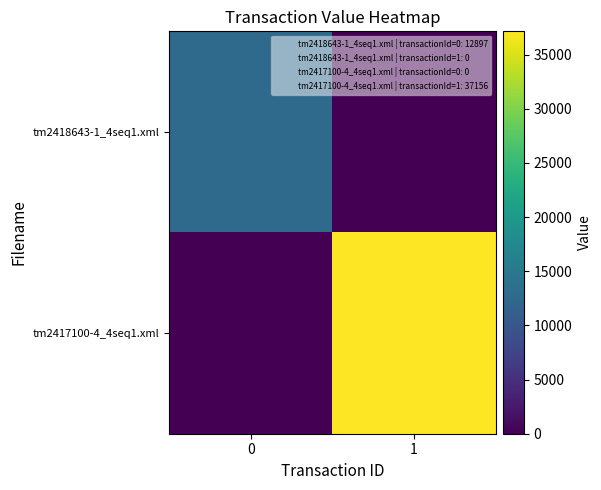

Rank the series at 0 from lowest to highest value.

tm2417100-4_4seq1.xml, tm2418643-1_4seq1.xml